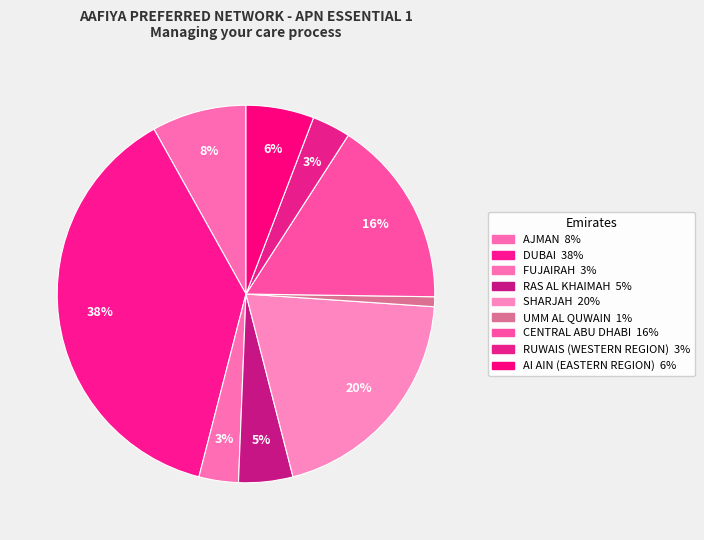

To the nearest percent, what is the average slice percentage?

11%